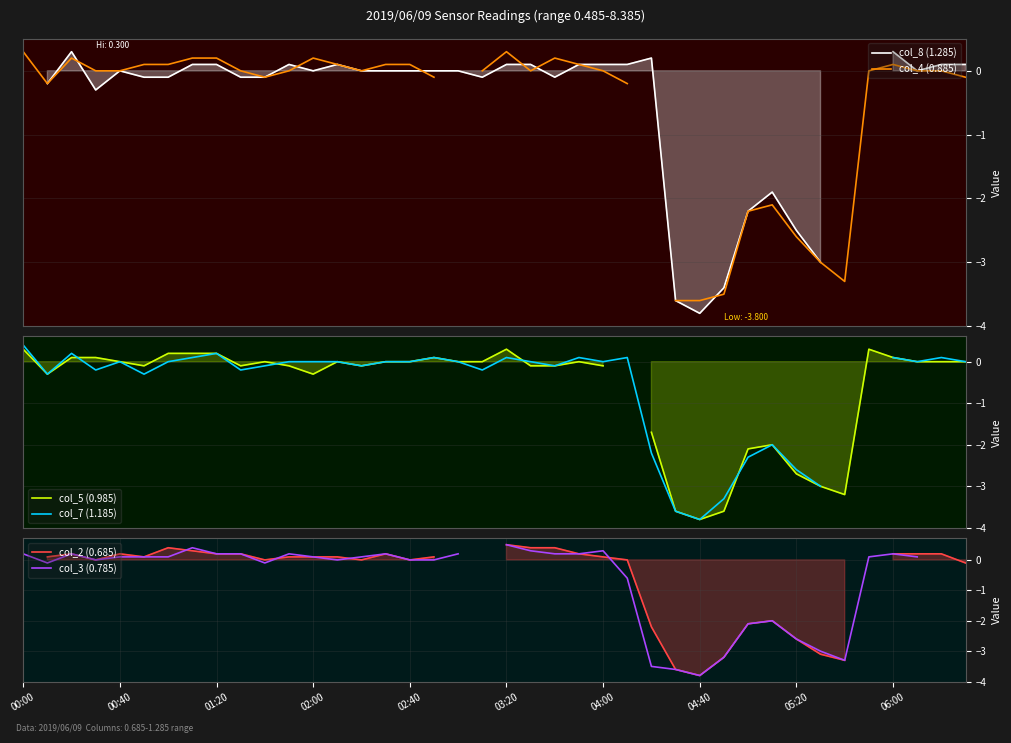

What is the difference between the col_4 (0.885) values at 06:00 and 32?

2.6